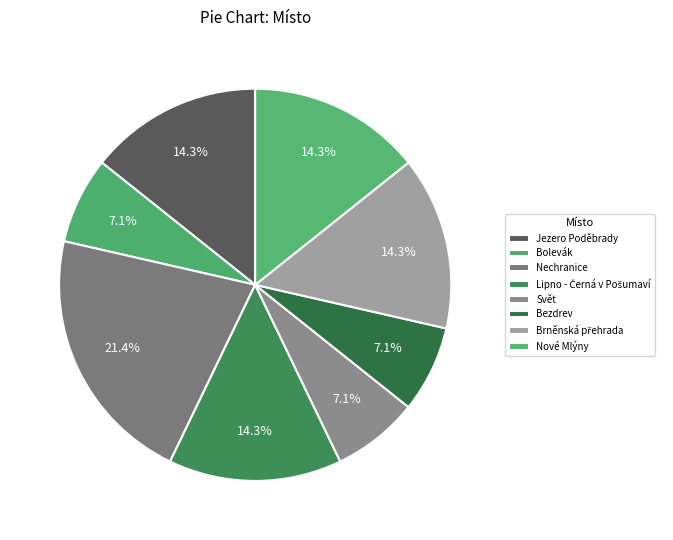

How many slices are in this pie chart?

8